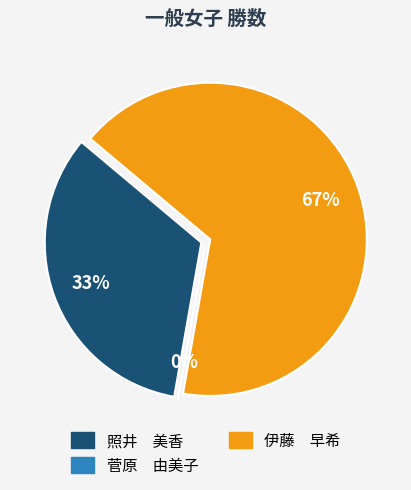

Combined, what portion of the pie is 伊藤　早希 and 菅原　由美子?

66.7%